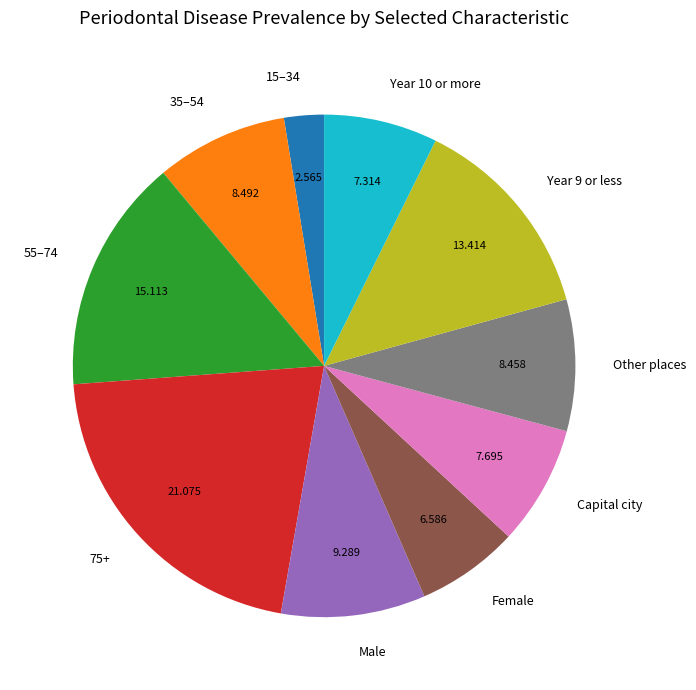

Combined, do Year 10 or more and 35–54 account for over 50%?

No